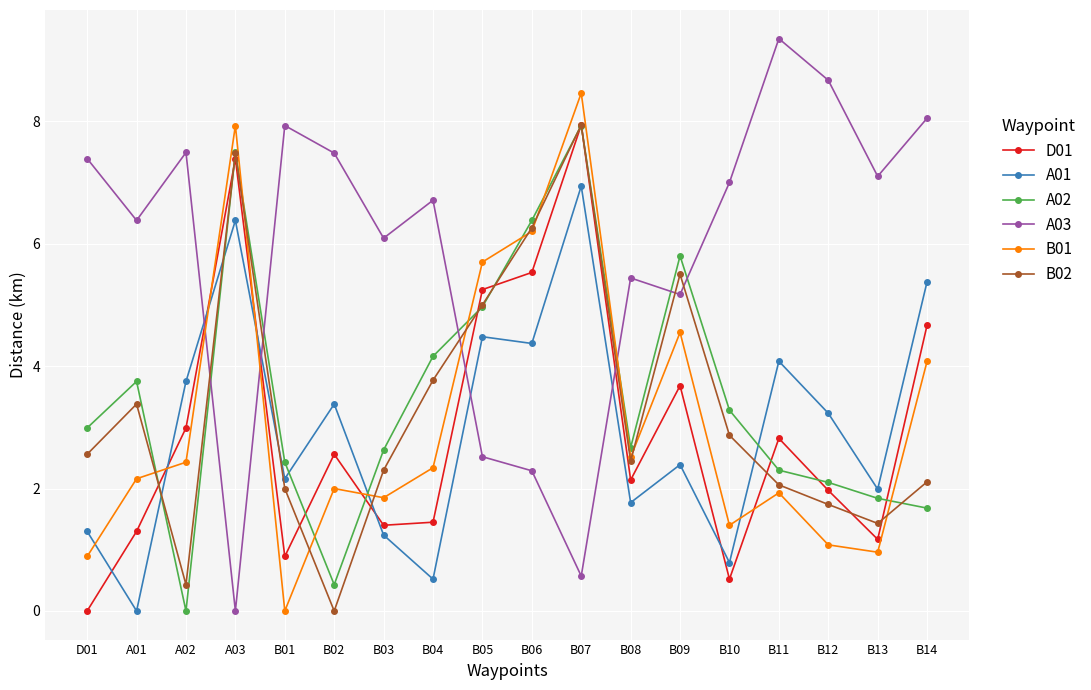

Which series has the largest range (max minus min)?

A03